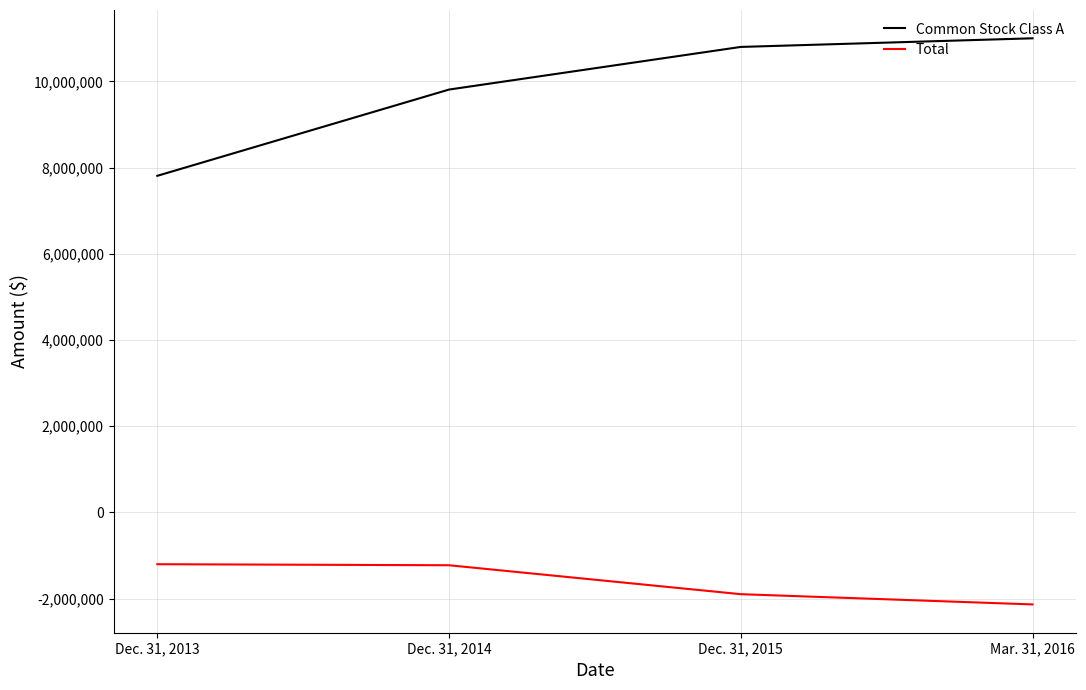

Which series has the largest total across all categories?

Common Stock Class A